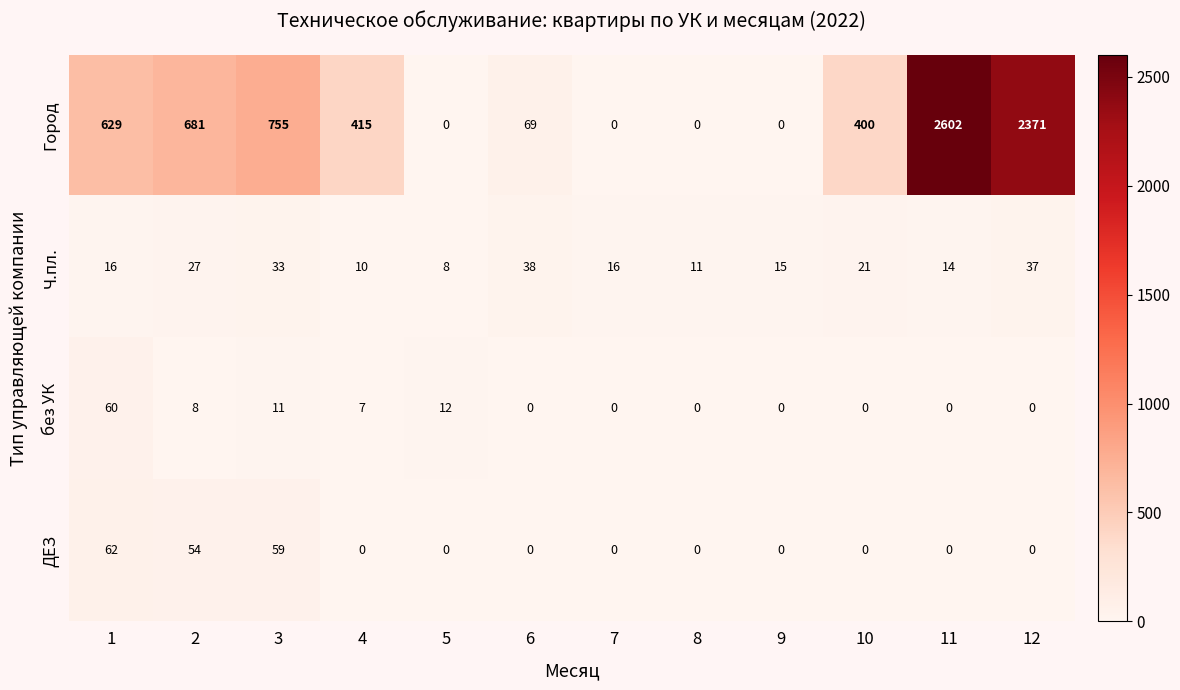

What is the difference between the highest and lowest values at 11?

2602